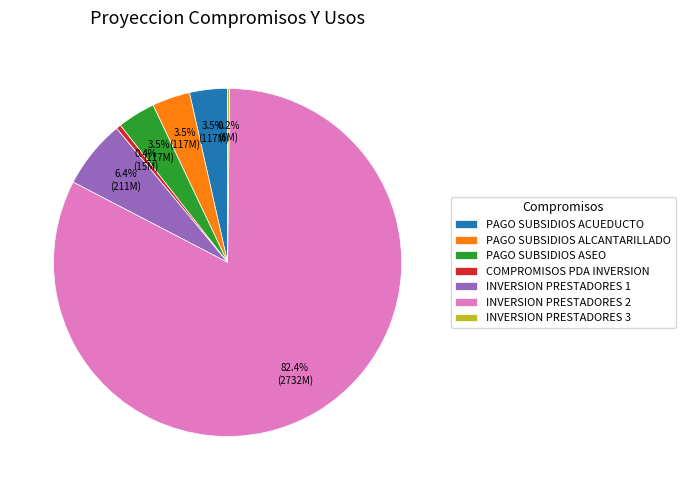

What is the largest slice in the pie chart?

INVERSION PRESTADORES 2